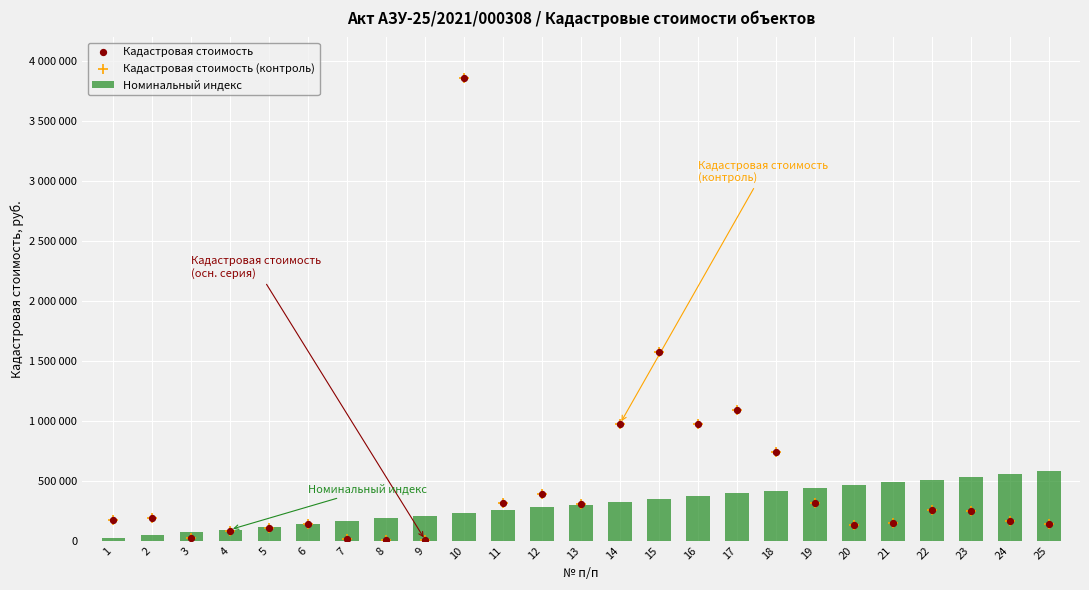

At how many categories does at least one series exceed 432960?

13